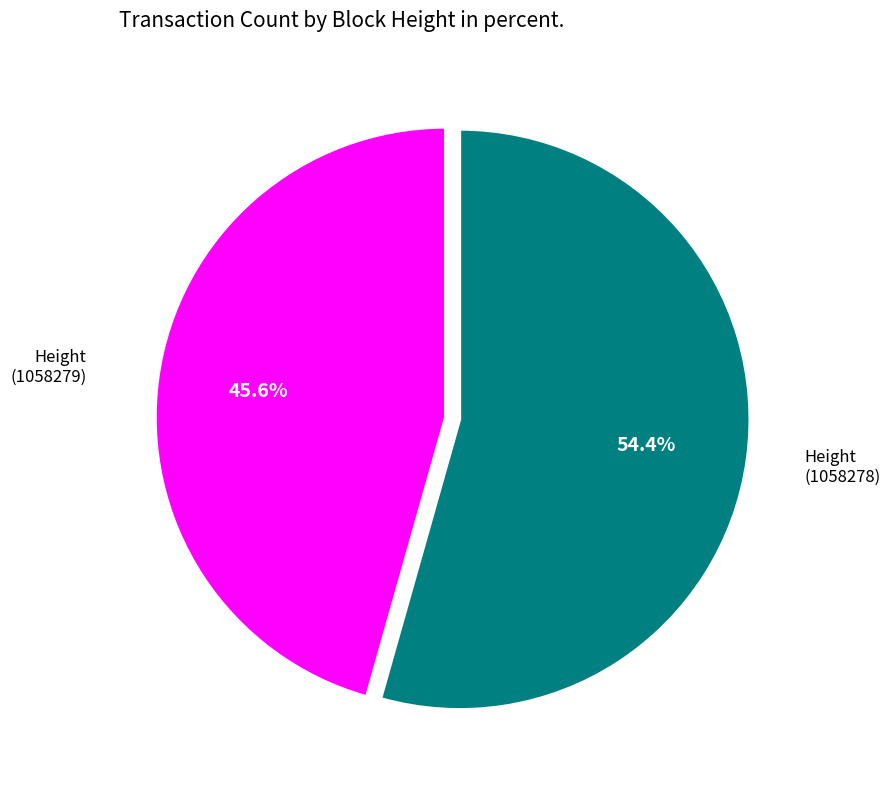

Is there any slice that represents more than half of the pie?

Yes